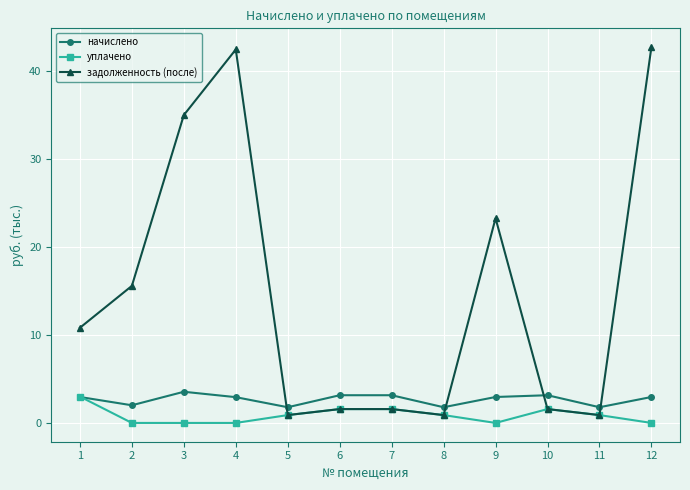

How many intersections are there between начислено and задолженность (после)?

4